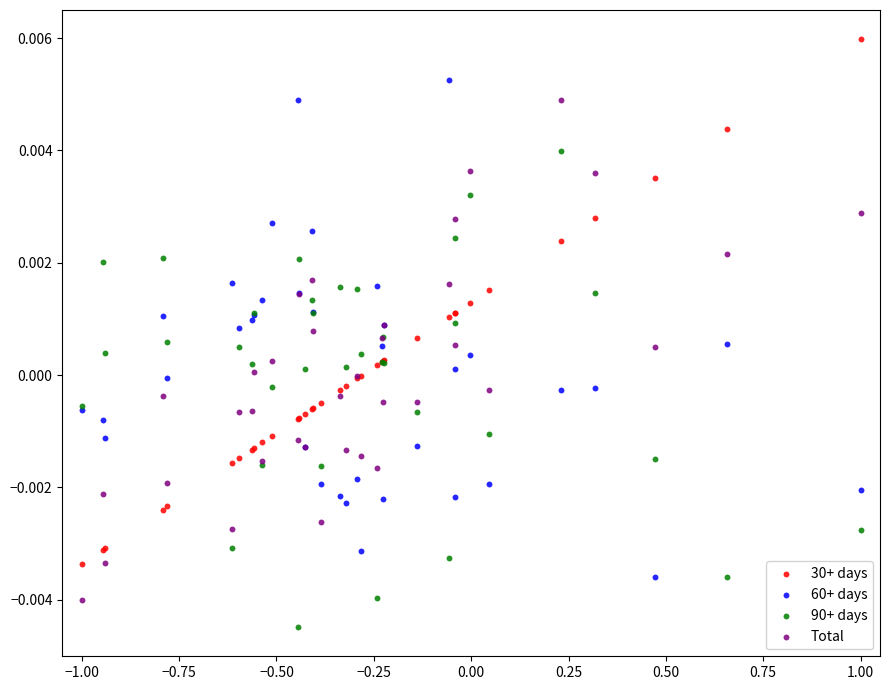

Which series has the widest spread of Y values?

30+ days